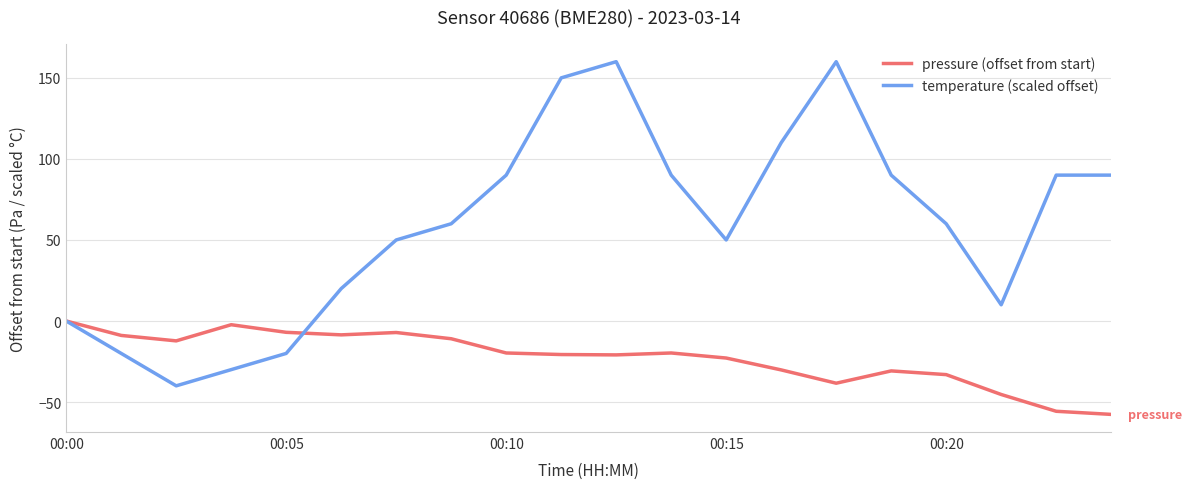

Which series has the widest spread of values?

temperature (scaled offset)